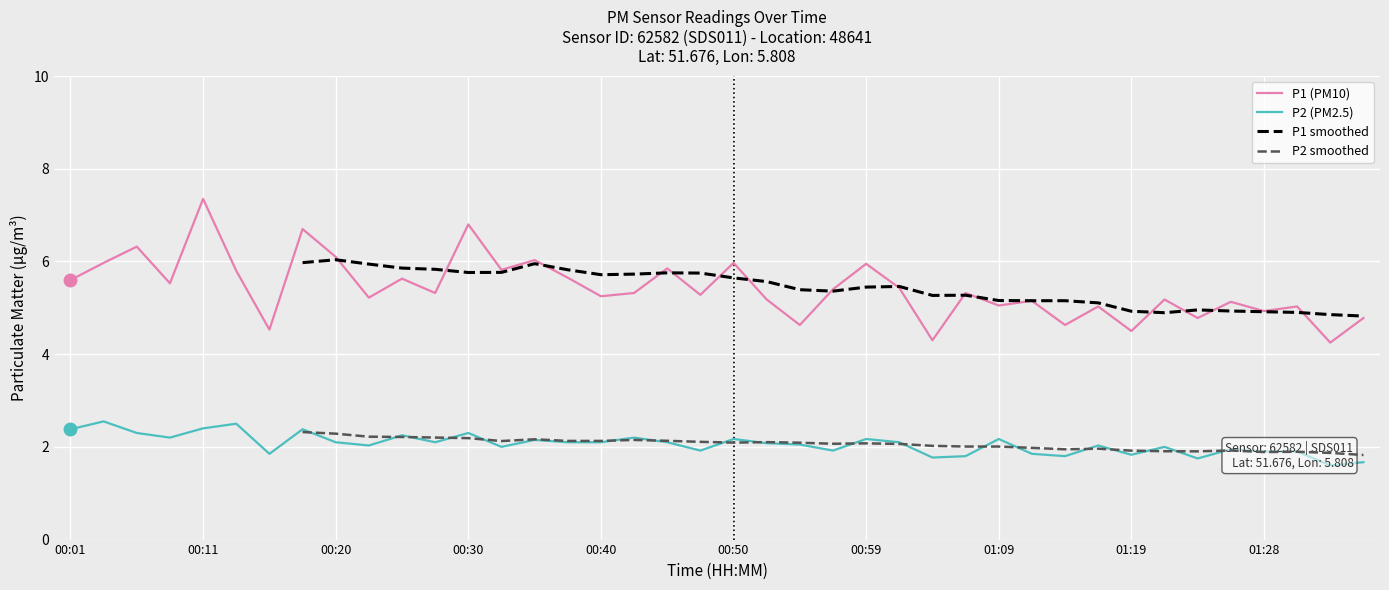

Which series has the widest spread of values?

P1